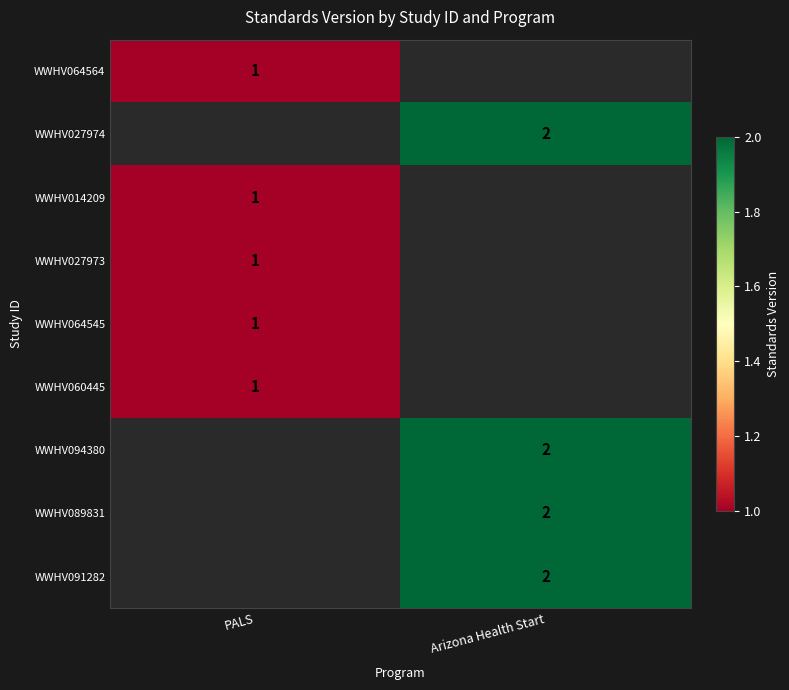

The WWHV091282 series shows 2 at Arizona Health Start. True or false?

True